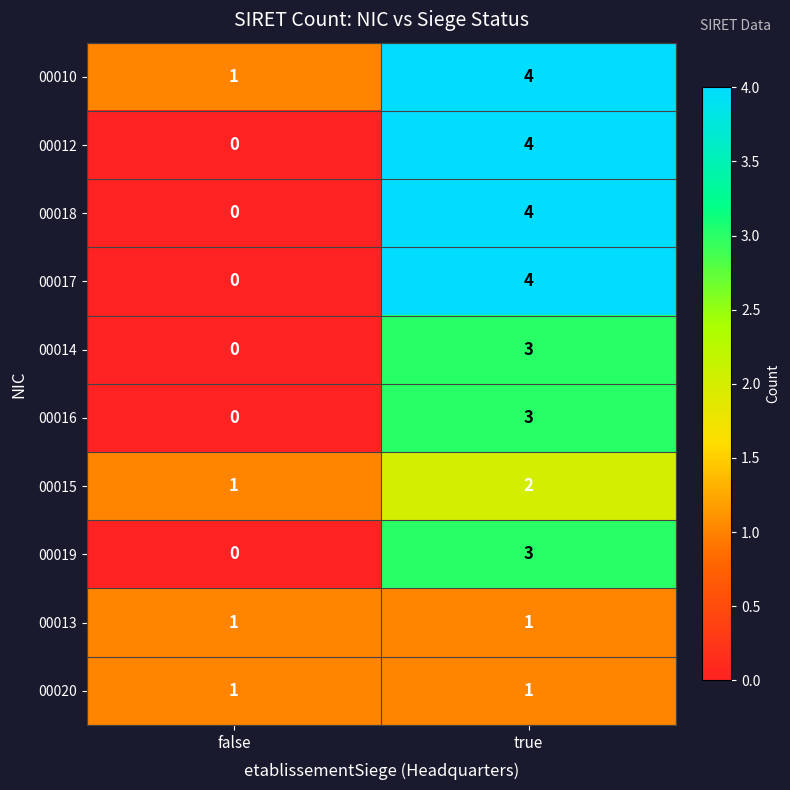

How many distinct data groups are displayed?

10